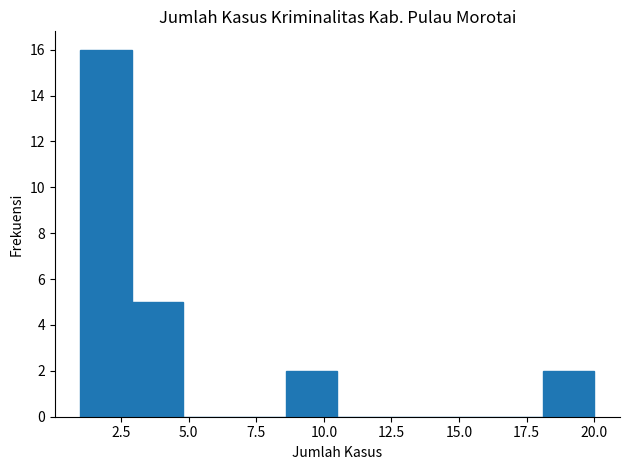

Read against the x-axis, roughly where is the centre of the tallest bar?

2.0